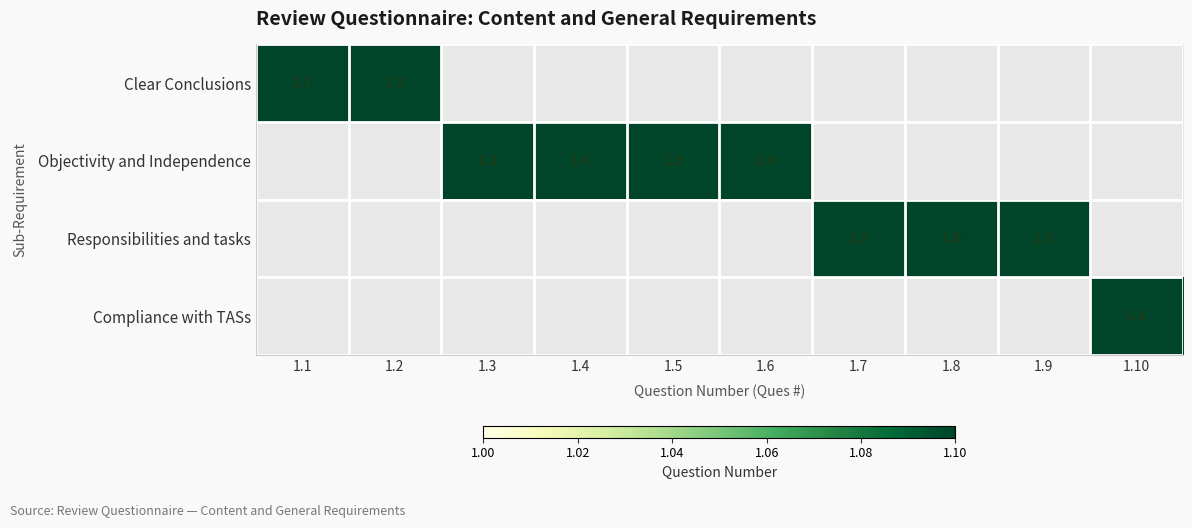

Which category has the lowest value across all series?

1.3